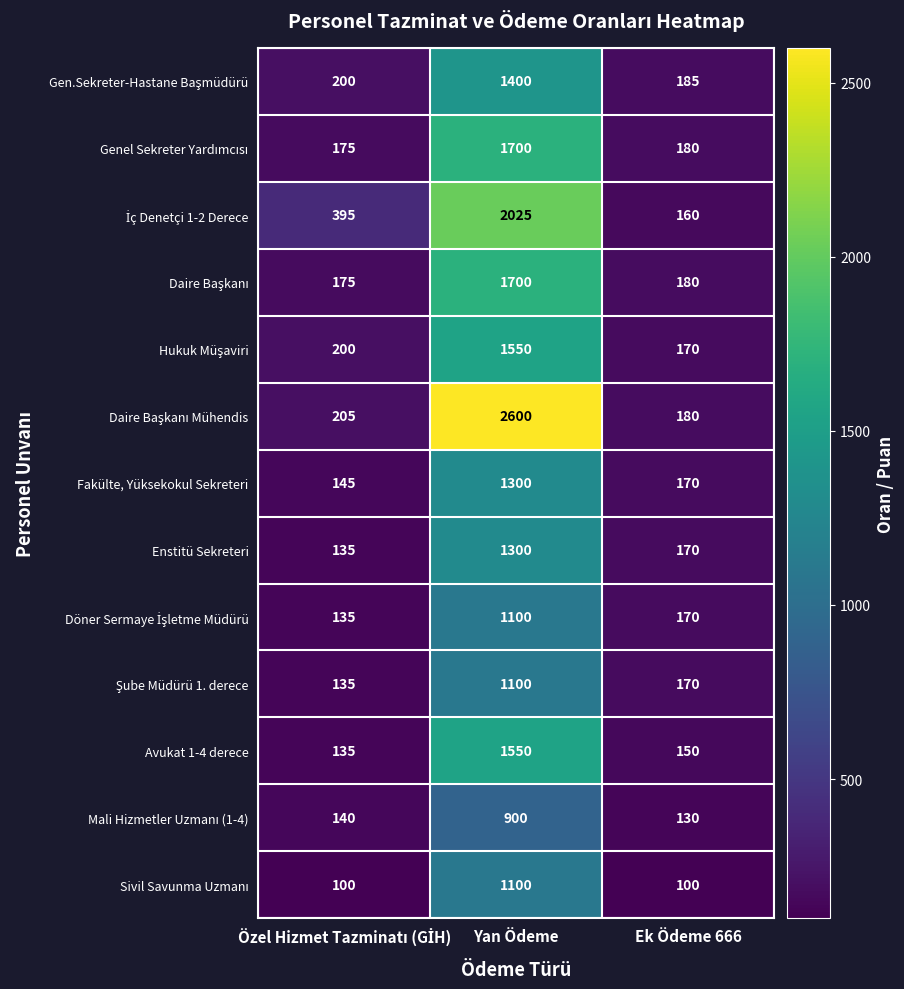

What is the sum of the Fakülte, Yüksekokul Sekreteri values at Yan Ödeme and Ek Ödeme 666?

1470